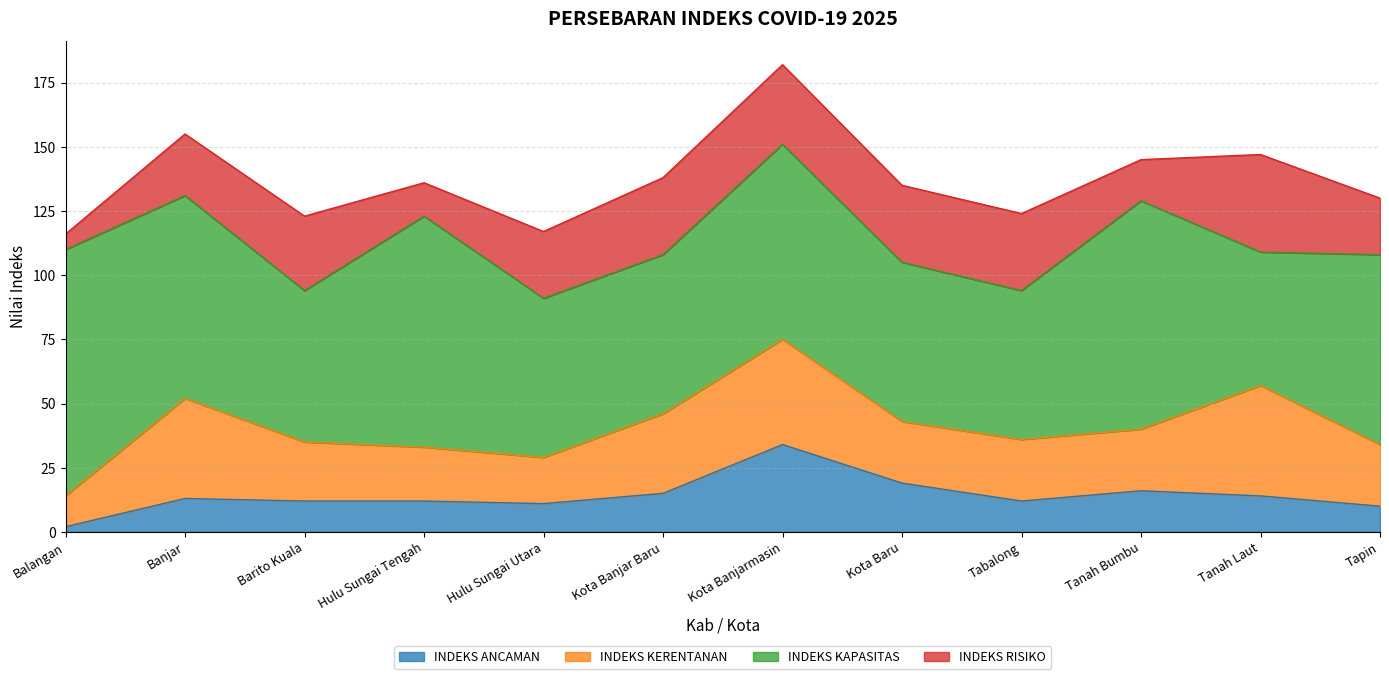

What is the total value across all series at Hulu Sungai Tengah?

136